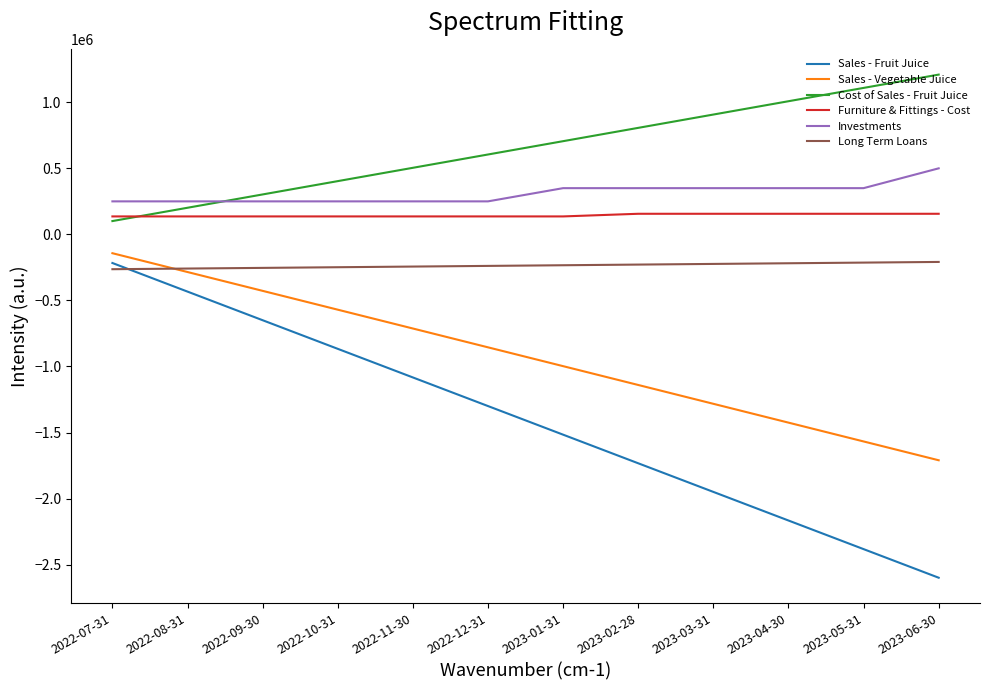

At how many categories does at least one series exceed 75717?

12